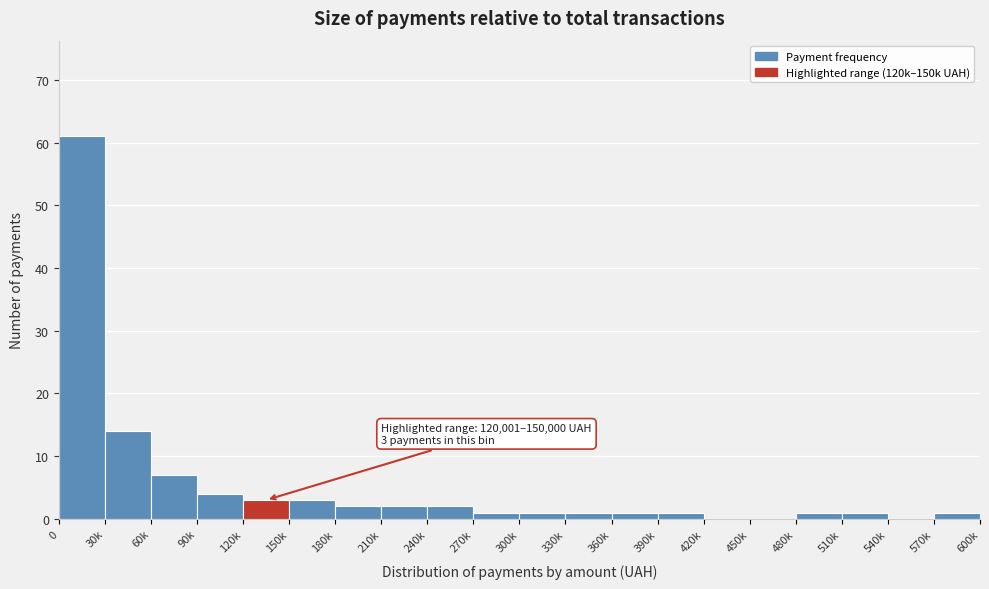

Reading left to right, extract all data points from this chart.

0=61	30k=14	60k=7	90k=4	120k=3	150k=3	180k=2	210k=2	240k=2	270k=1	300k=1	330k=1	360k=1	390k=1	420k=0	450k=0	480k=1	510k=1	540k=0	570k=1